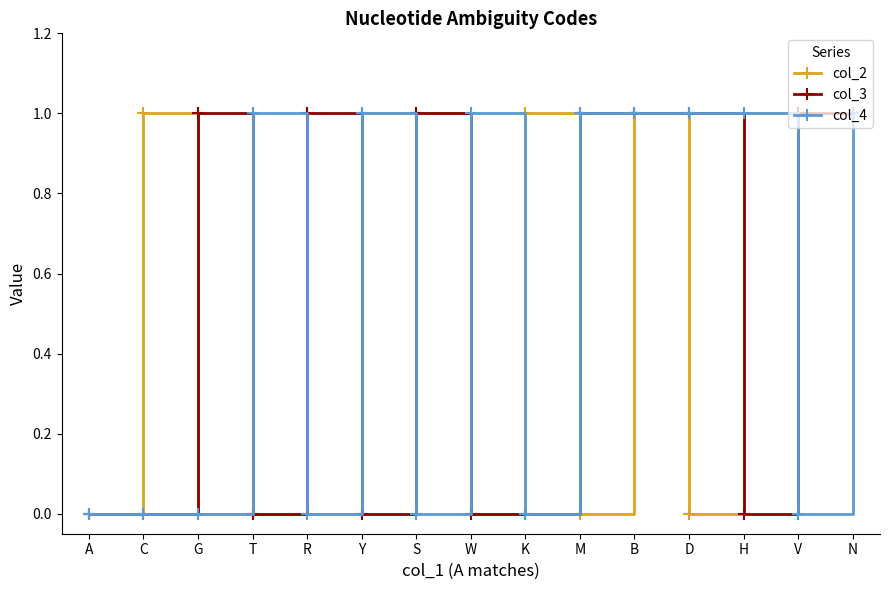

At which category does col_2 reach its first local peak?

C